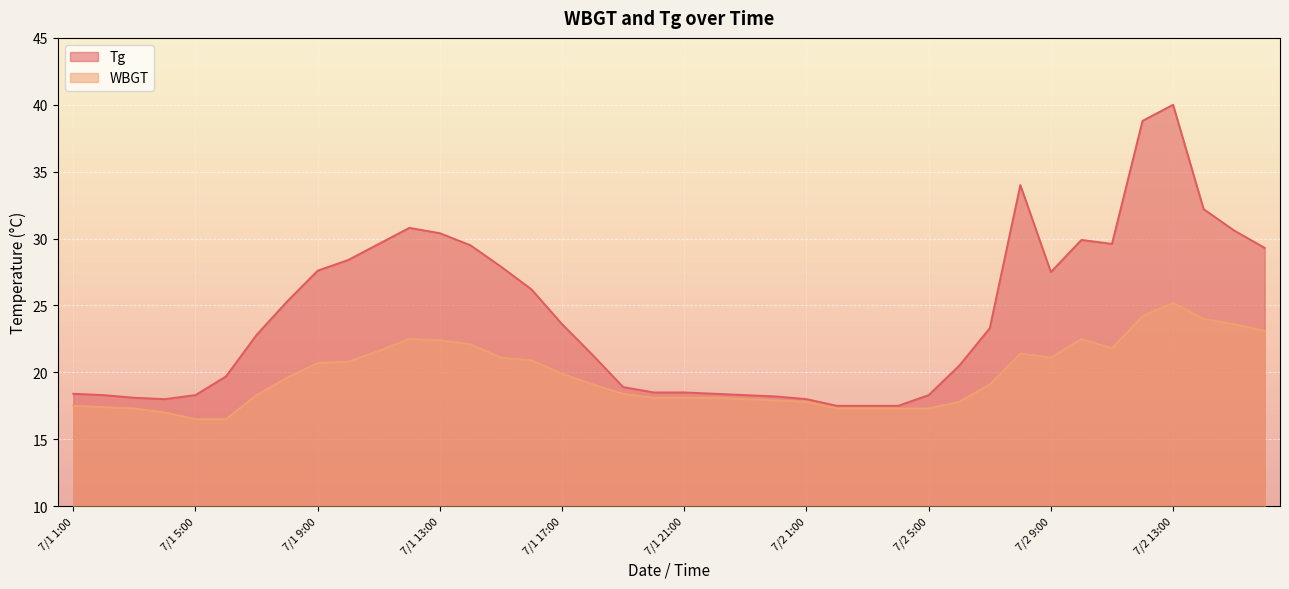

Rank the categories by WBGT value from lowest to highest.

7/1 5:00, 7/1 6:00, 7/1 4:00, 7/1 3:00, 7/2 2:00, 7/2 3:00, 7/2 4:00, 7/2 5:00, 7/1 2:00, 7/1 1:00, 7/2 1:00, 7/2 6:00, 7/1 24:00, 7/1 23:00, 7/1 20:00, 7/1 21:00, 7/1 22:00, 7/1 7:00, 7/1 19:00, 7/1 18:00, 7/2 7:00, 7/1 8:00, 7/1 17:00, 7/1 9:00, 7/1 10:00, 7/1 16:00, 7/1 15:00, 7/2 9:00, 7/2 8:00, 7/1 11:00, 7/2 11:00, 7/1 14:00, 7/1 13:00, 7/1 12:00, 7/2 10:00, 7/2 16:00, 7/2 15:00, 7/2 14:00, 7/2 12:00, 7/2 13:00